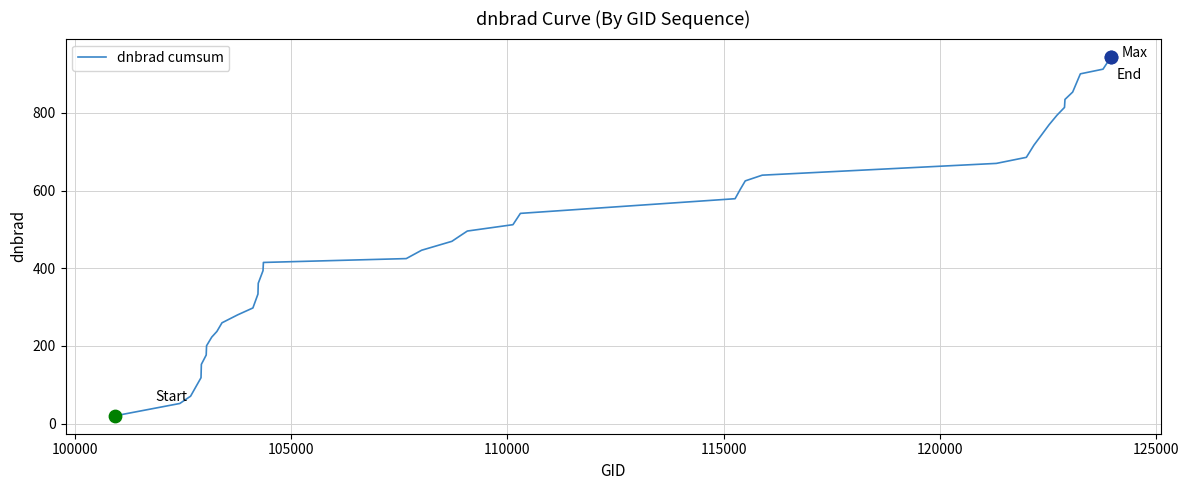

What is the greatest value displayed?

945.0